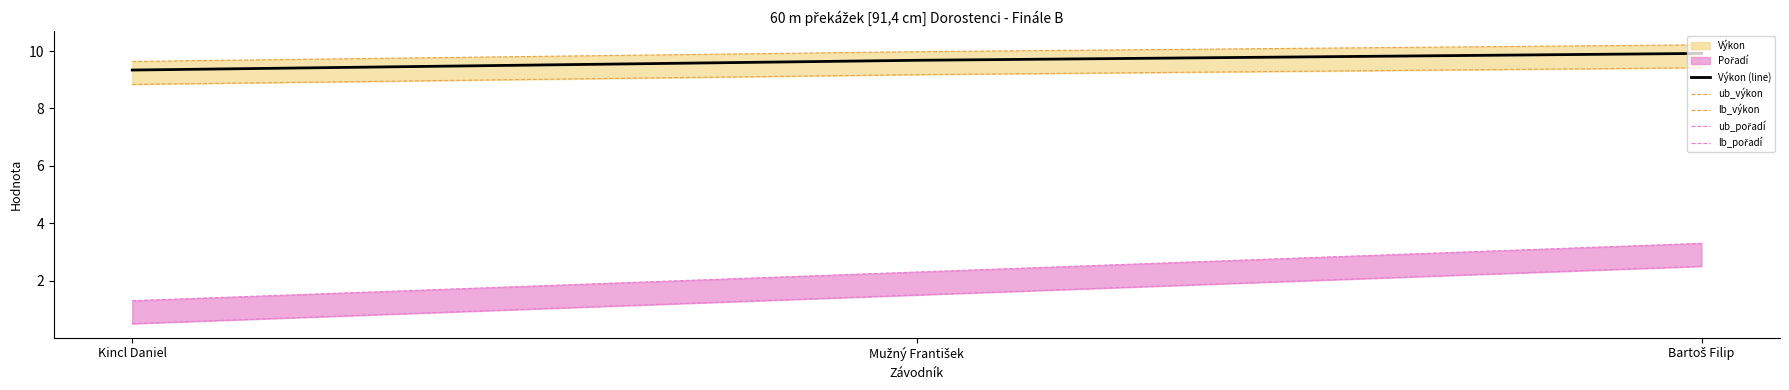

At how many categories does at least one series exceed 2?

3